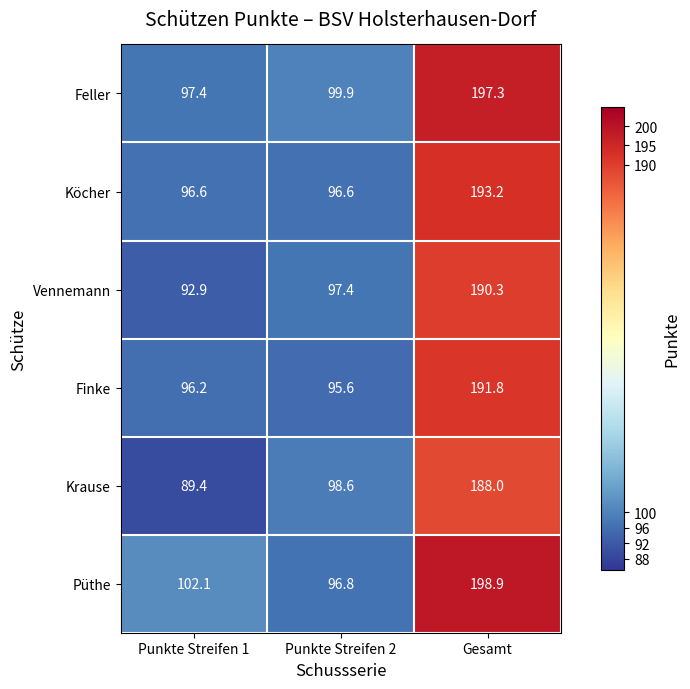

Reading right to left, what are all the values shown in this chart?

Feller: 197.3	99.9	97.4
Köcher: 193.2	96.6	96.6
Vennemann: 190.3	97.4	92.9
Finke: 191.8	95.6	96.2
Krause: 188.0	98.6	89.4
Püthe: 198.9	96.8	102.1